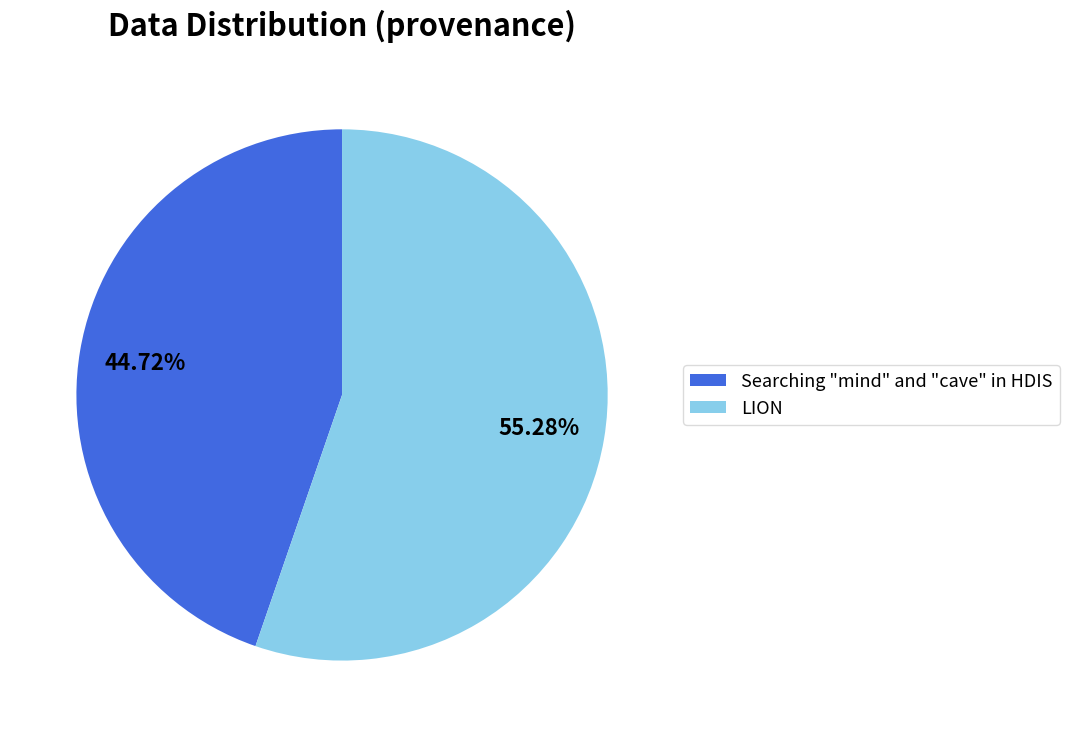

How many segments does this pie chart have?

2